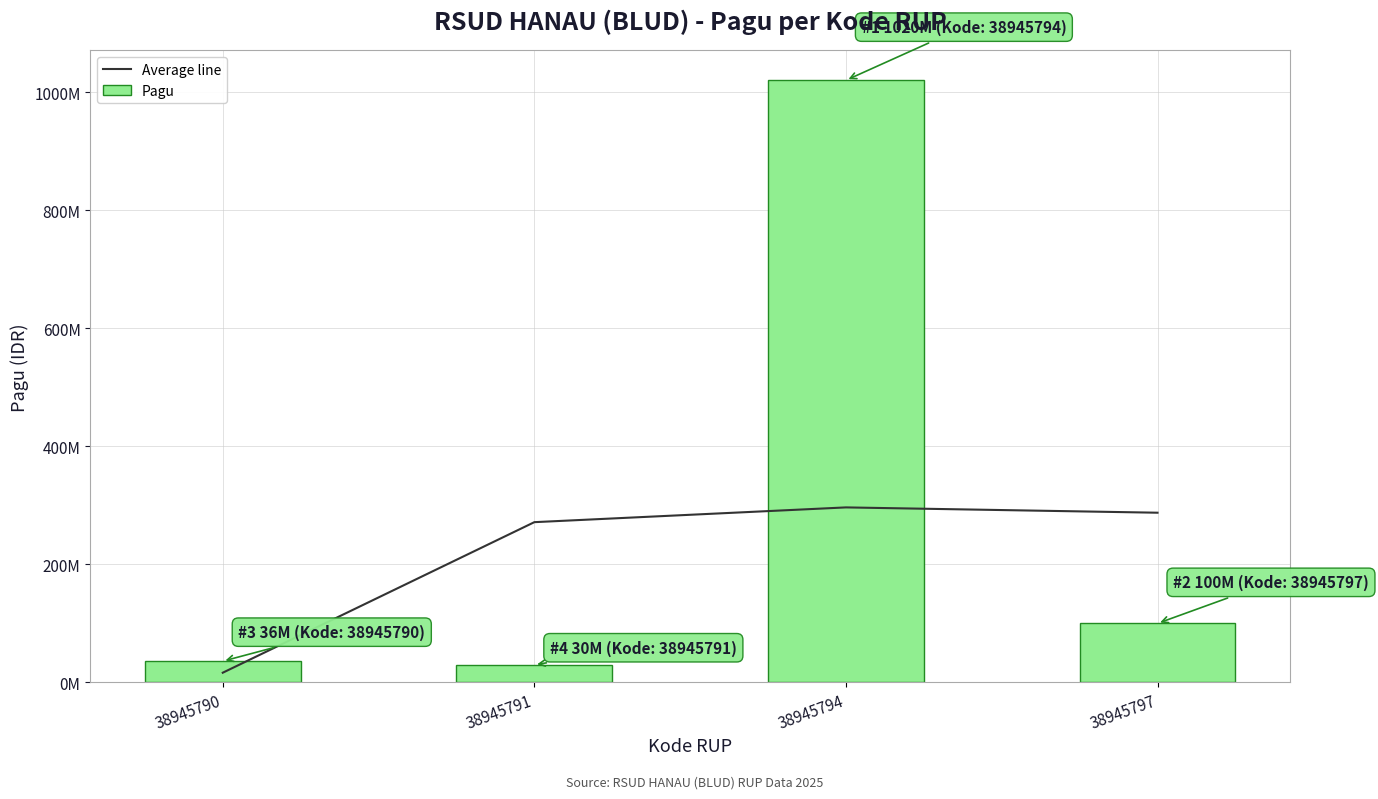

Where is Average line nearest to the value 156500000?

38945791